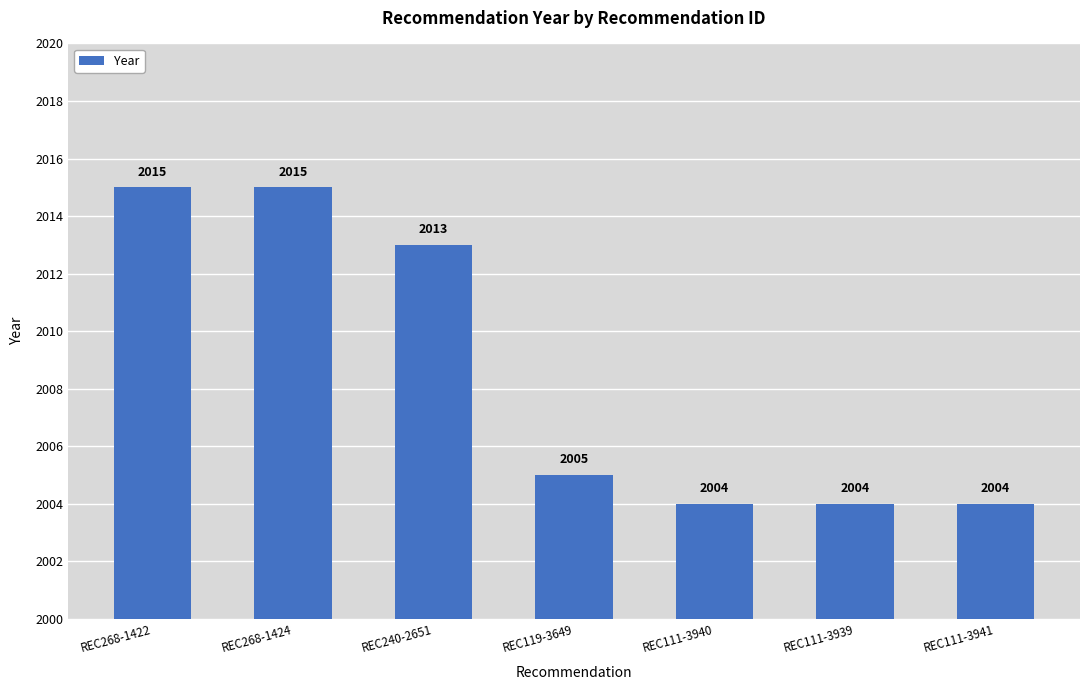

Does the chart contain stacked bars?

No